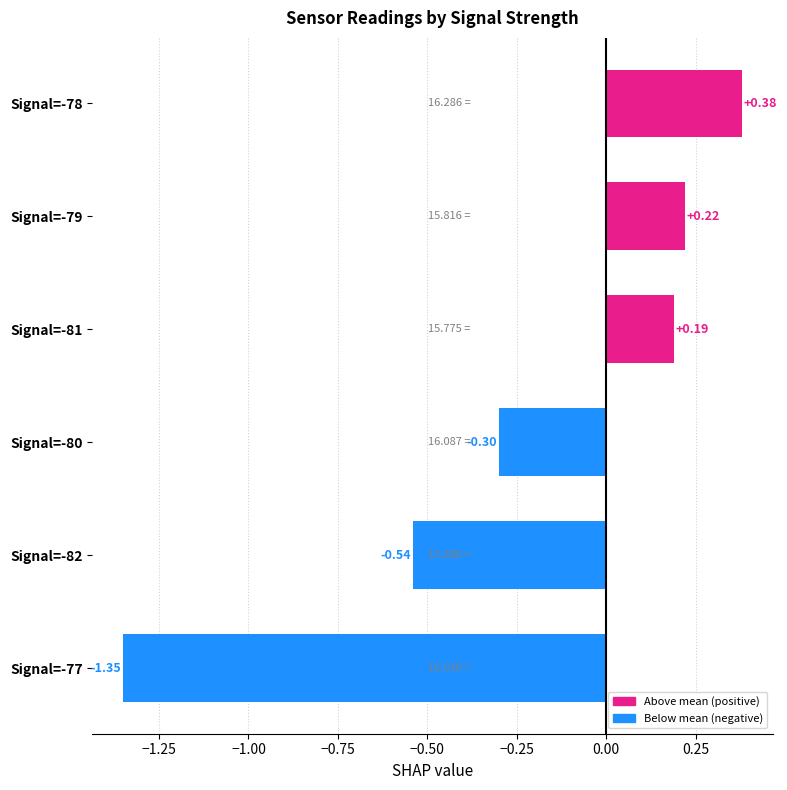

At which category does the chart reach its peak across all series?

Signal=-78